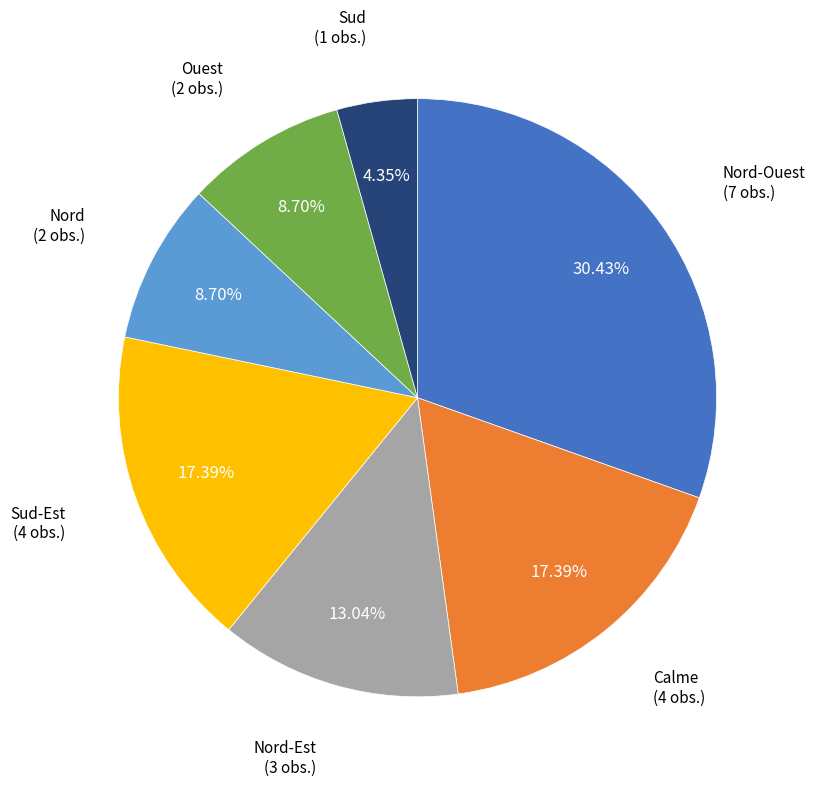

Combined, what portion of the pie is Sud-Est and Nord-Est?

30.4%